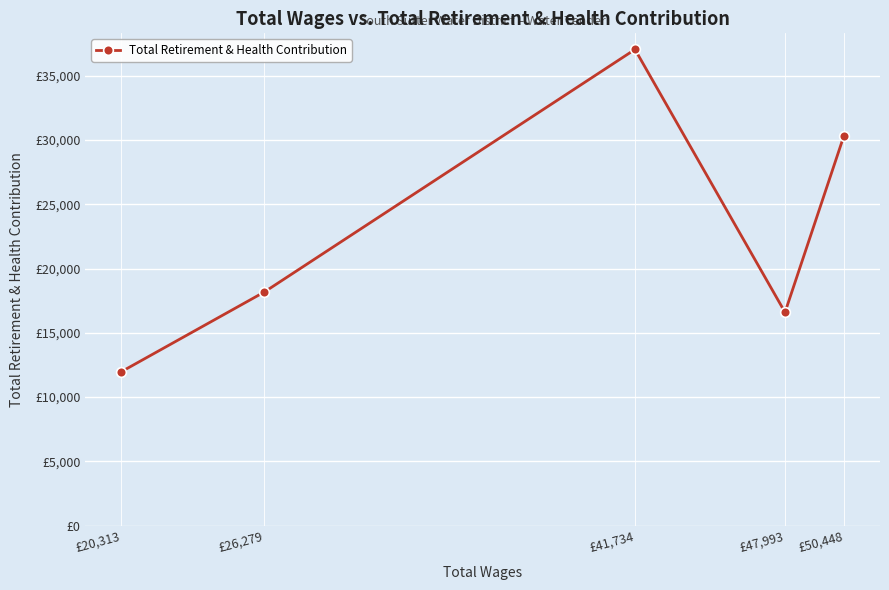

Does the chart have visible grid lines?

Yes